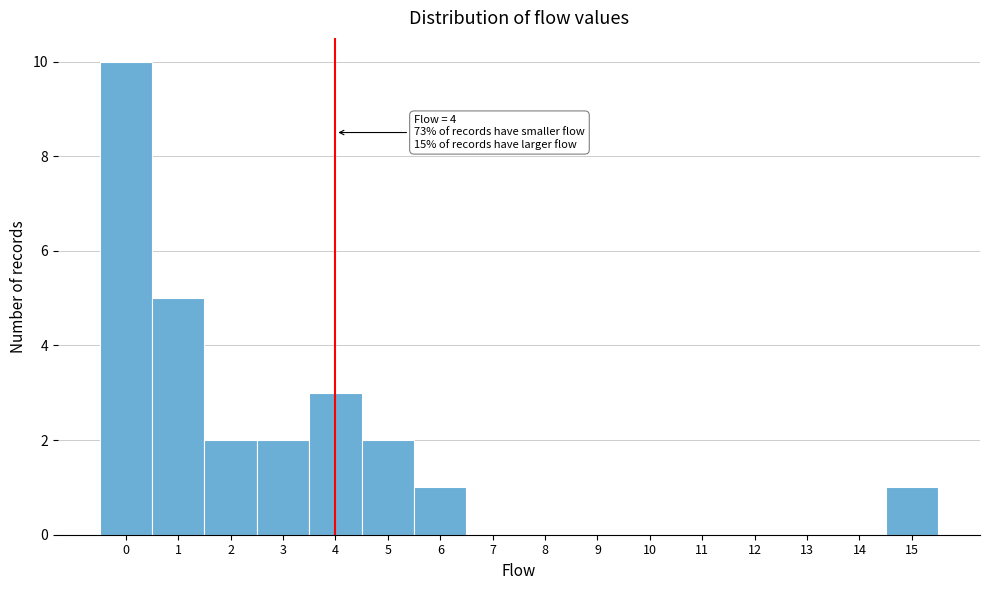

Which range on the x-axis has the tallest bar?

-0.5 to 0.5